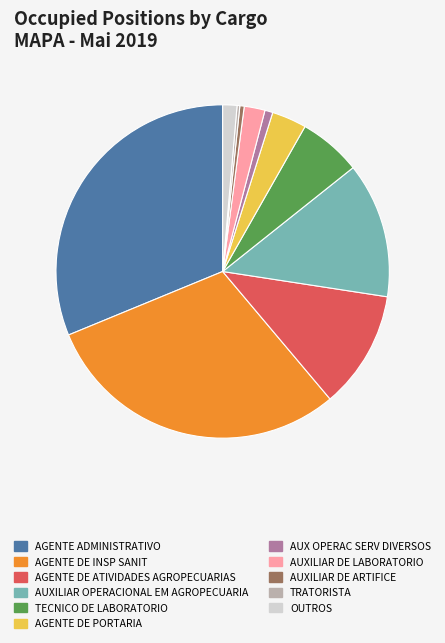

Is the sum of AGENTE ADMINISTRATIVO and AGENTE DE ATIVIDADES AGROPECUARIAS greater than half?

No